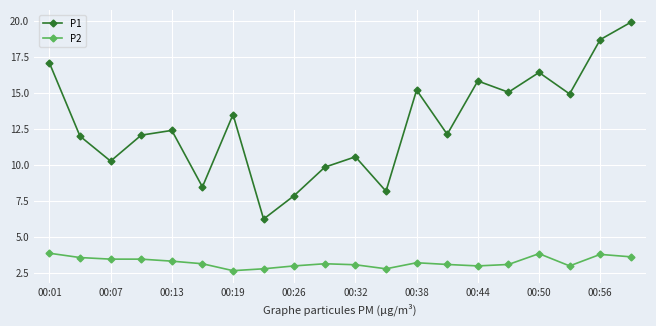

True or false: P1 has more than 1 points higher than both neighbors.

True